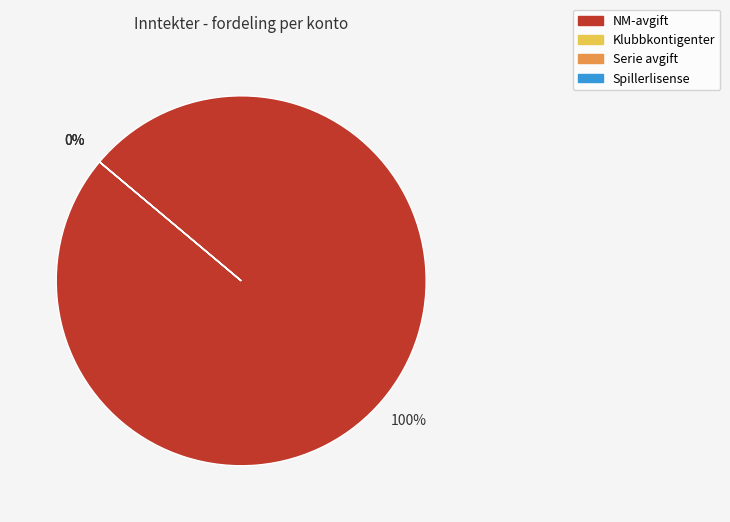

What is the largest slice in the pie chart?

NM-avgift